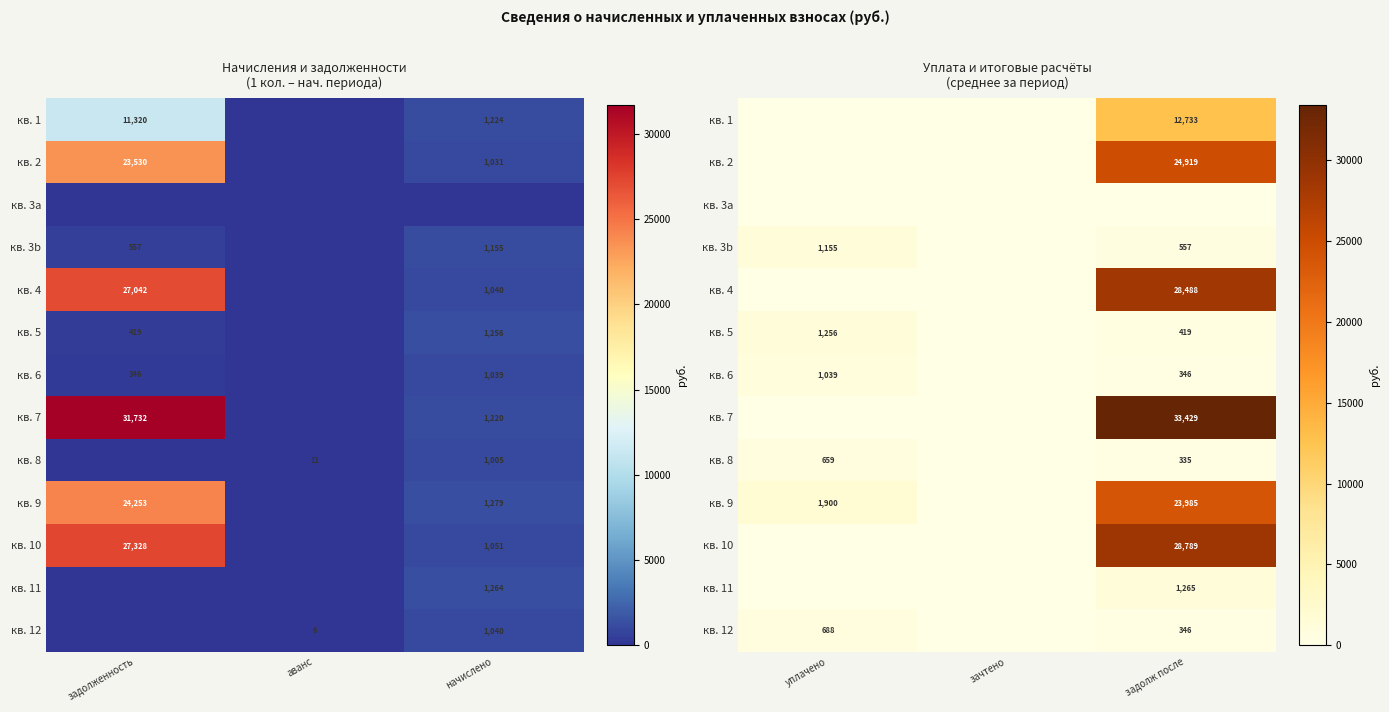

Between уплачено and зачтено, which is larger?

уплачено